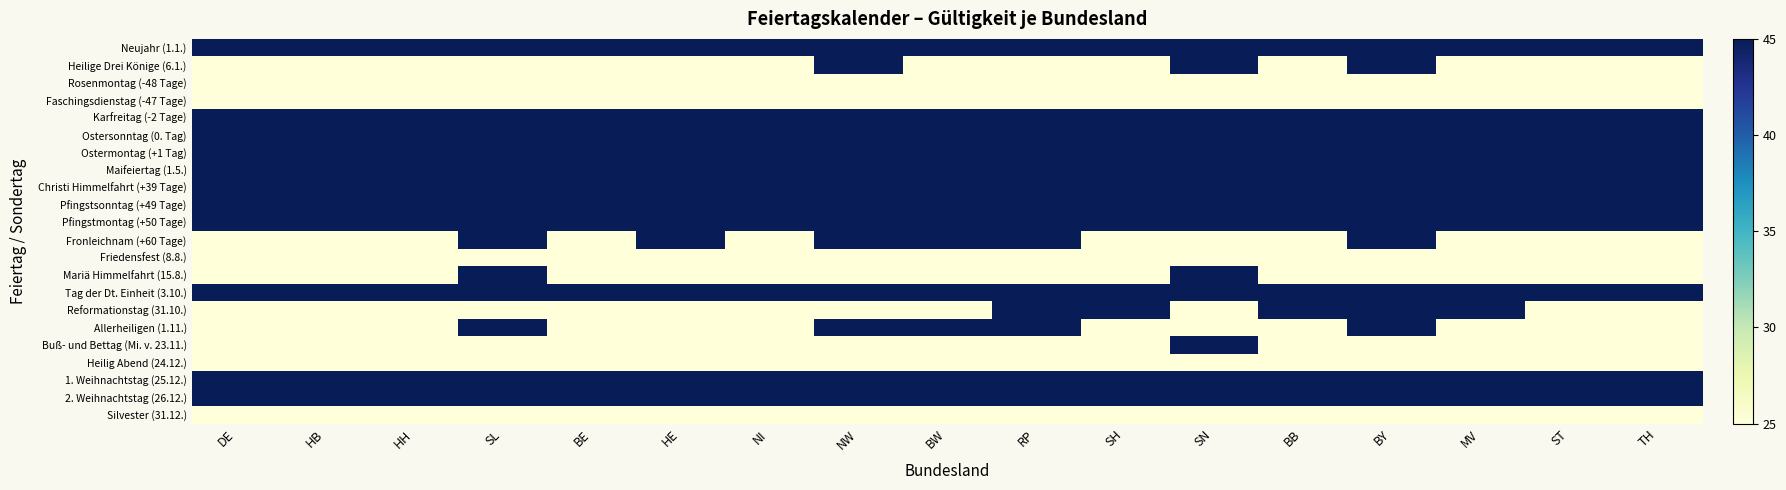

Between HB and SH, which is larger?

HB